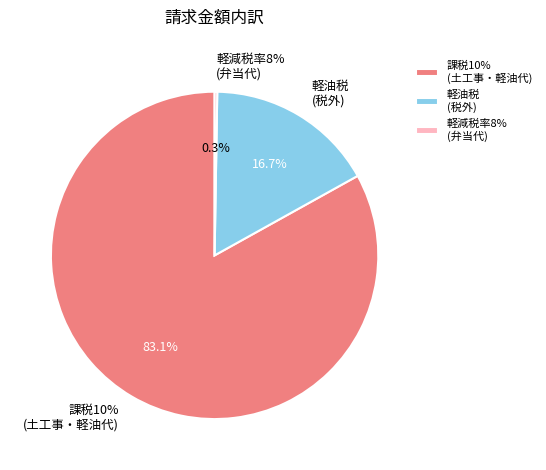

Which slice is the smallest?

弁当代